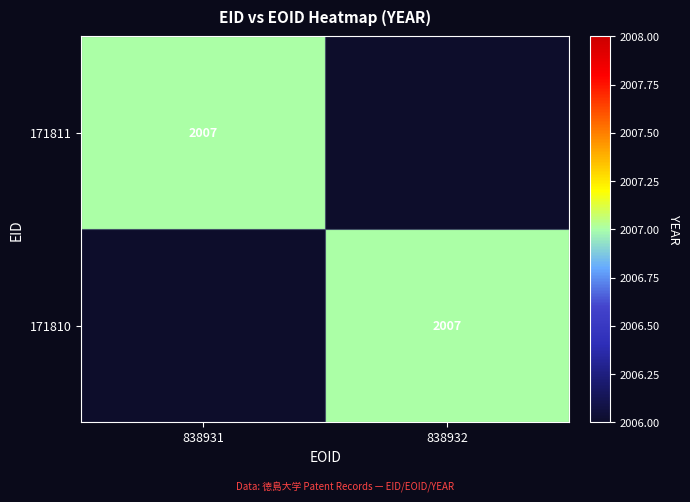

The 171810 series shows 2959 at 838932. True or false?

False